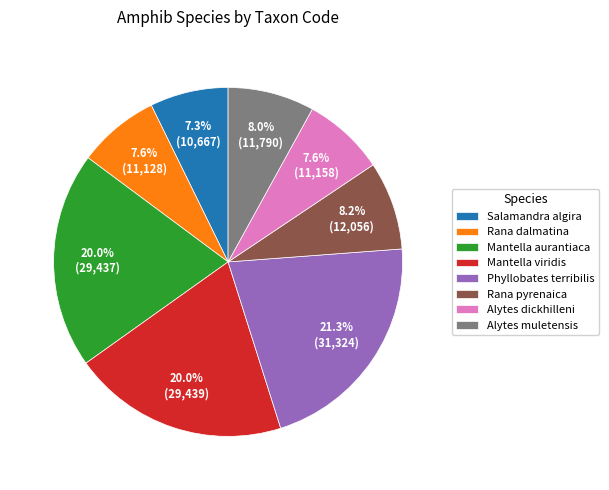

Which category has the biggest portion of the pie?

Phyllobates terribilis